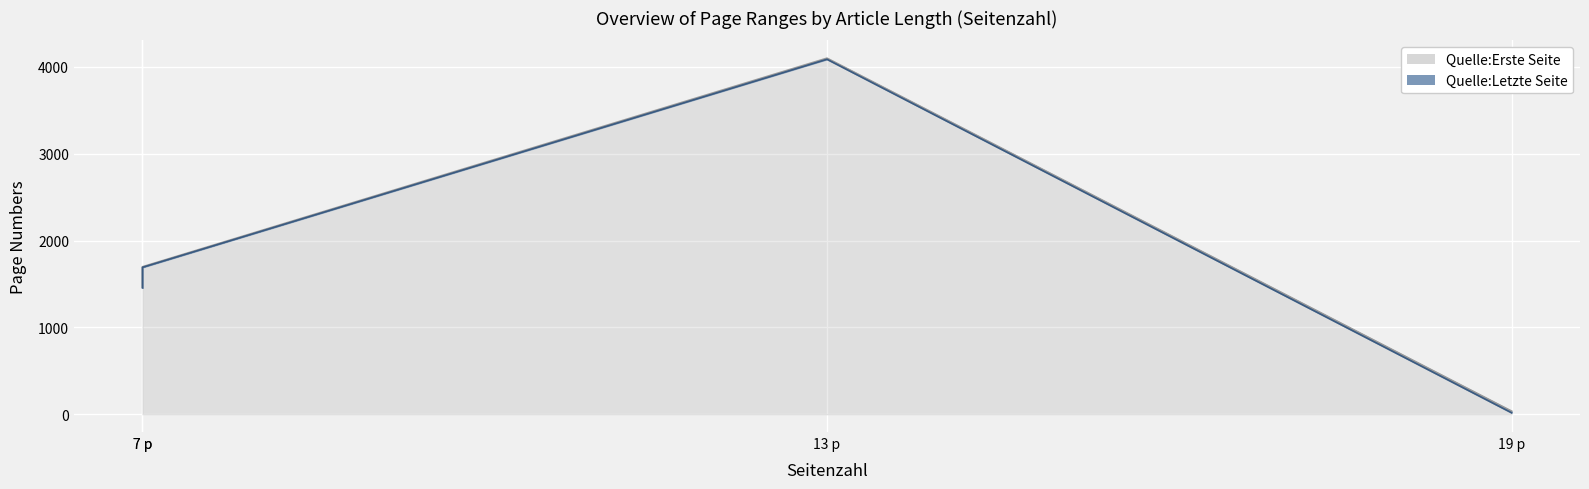

What is the difference between the maximum and second lowest values in the Quelle:Letzte Seite series?

2637